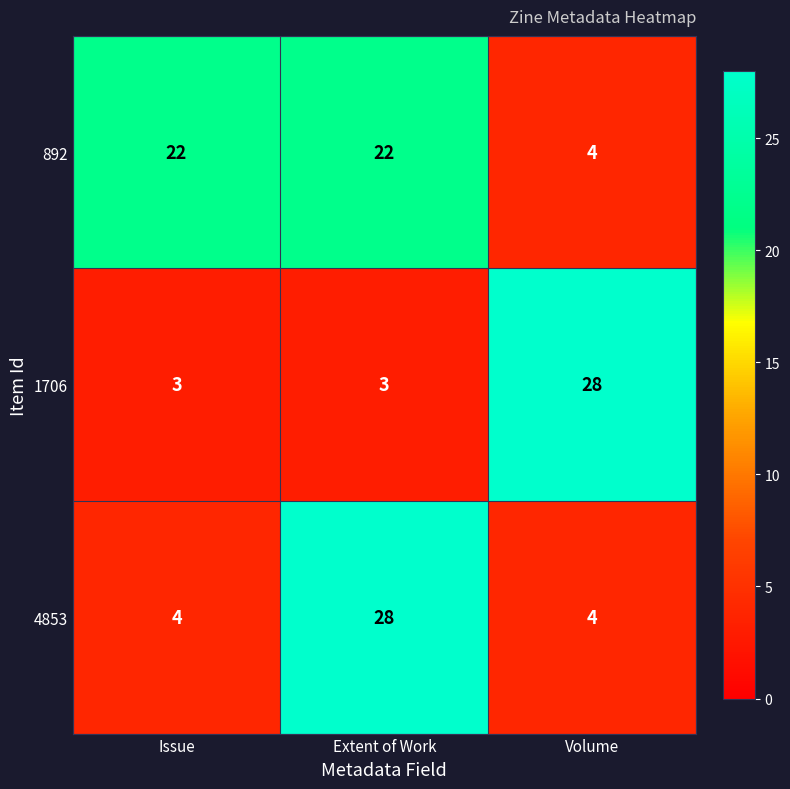

Between Issue and Volume, which series saw the biggest shift?

1706